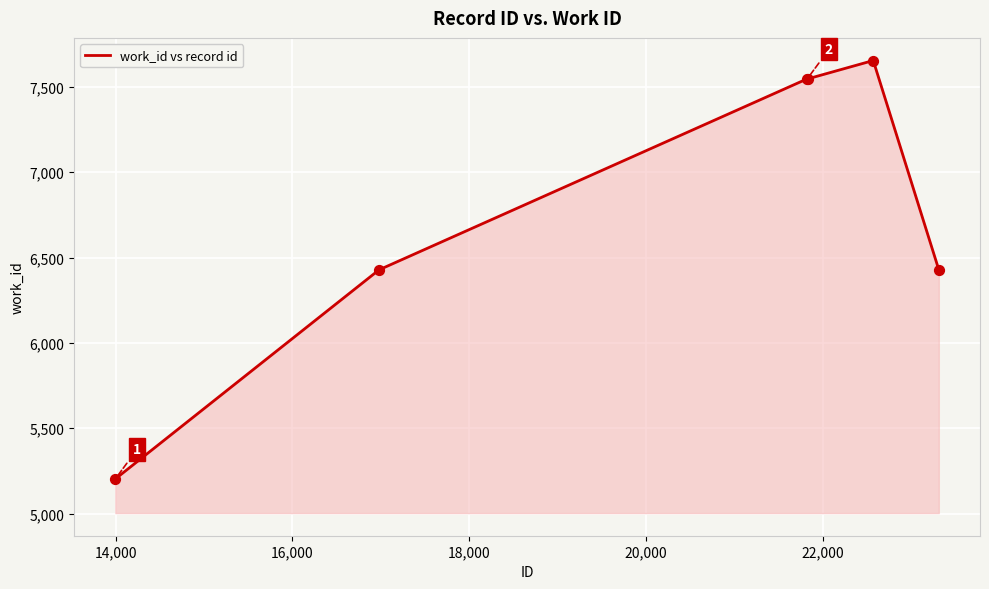

What is the maximum value shown in the chart?

7654